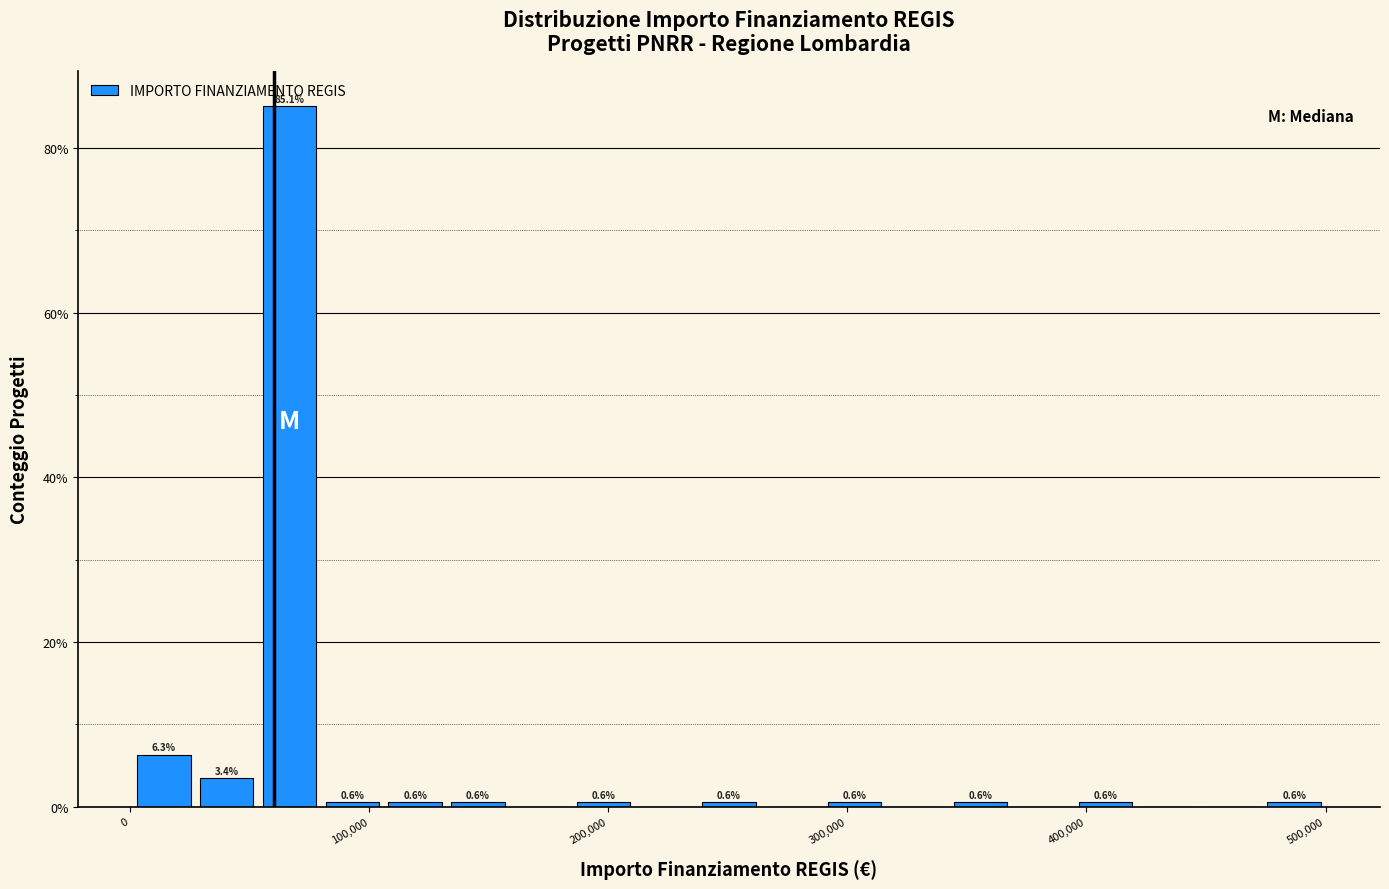

Around what value on the x-axis is the tallest bar? Give the approximate position of its centre, as read against the axis.

70000